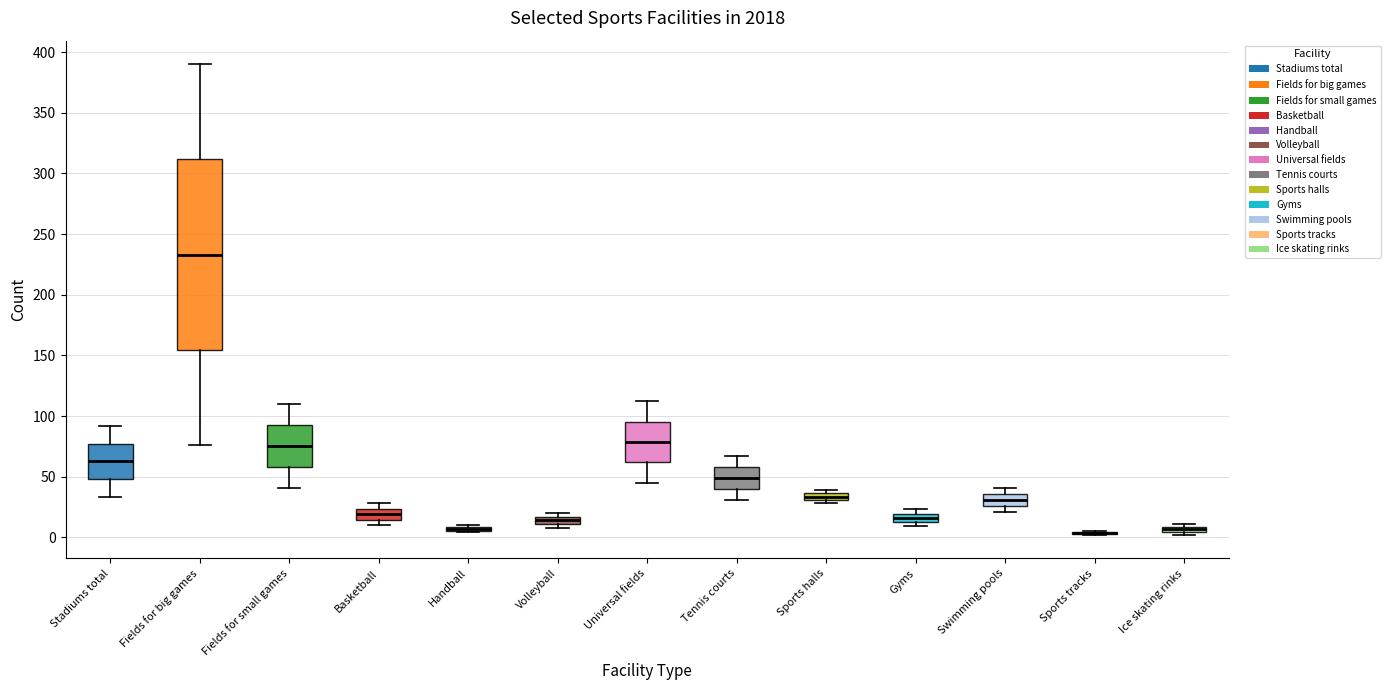

Where is the upper edge of the box for Sports halls on the y-axis? The values are not printed on the chart, so give them approximately, as read against the axis.

35